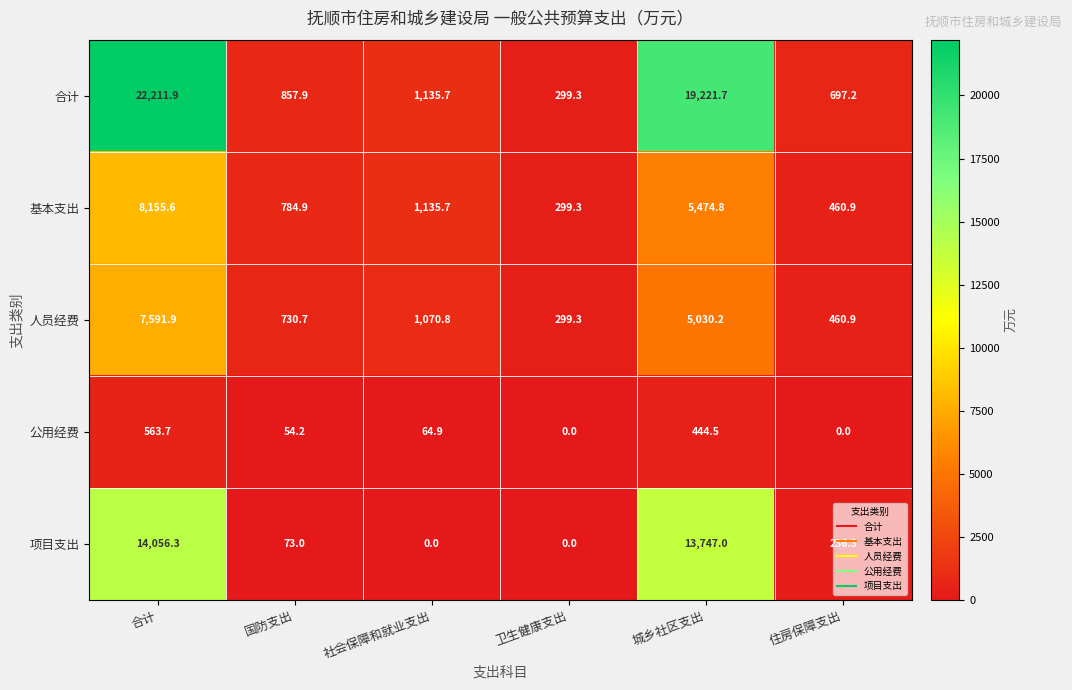

What is the approximate value of 人员经费 at 社会保障和就业支出?

1070.8